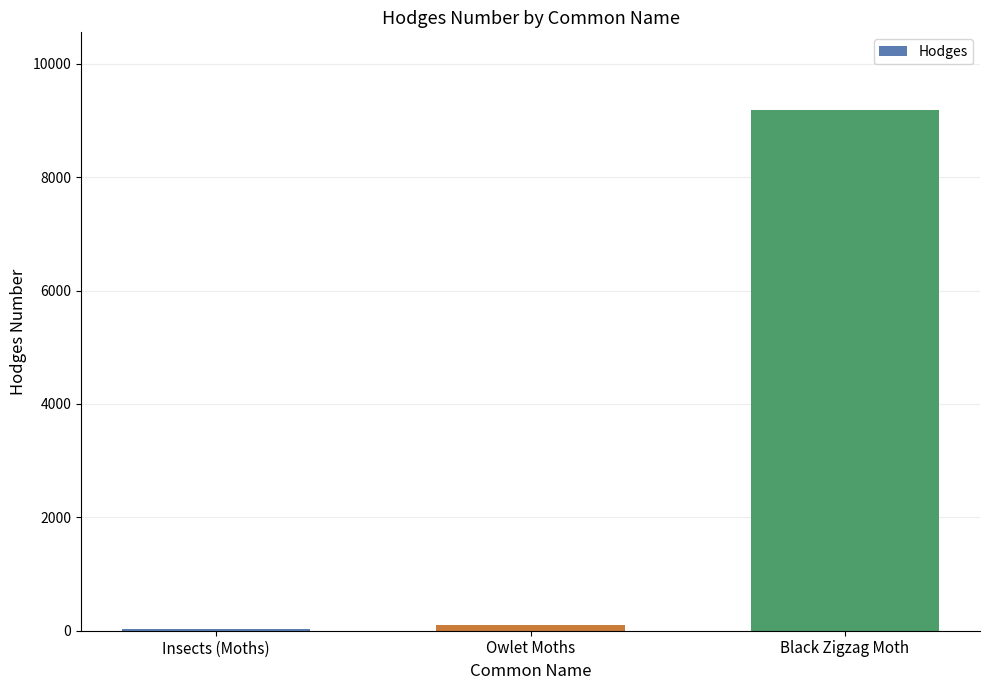

What is the greatest value displayed?

9177.0